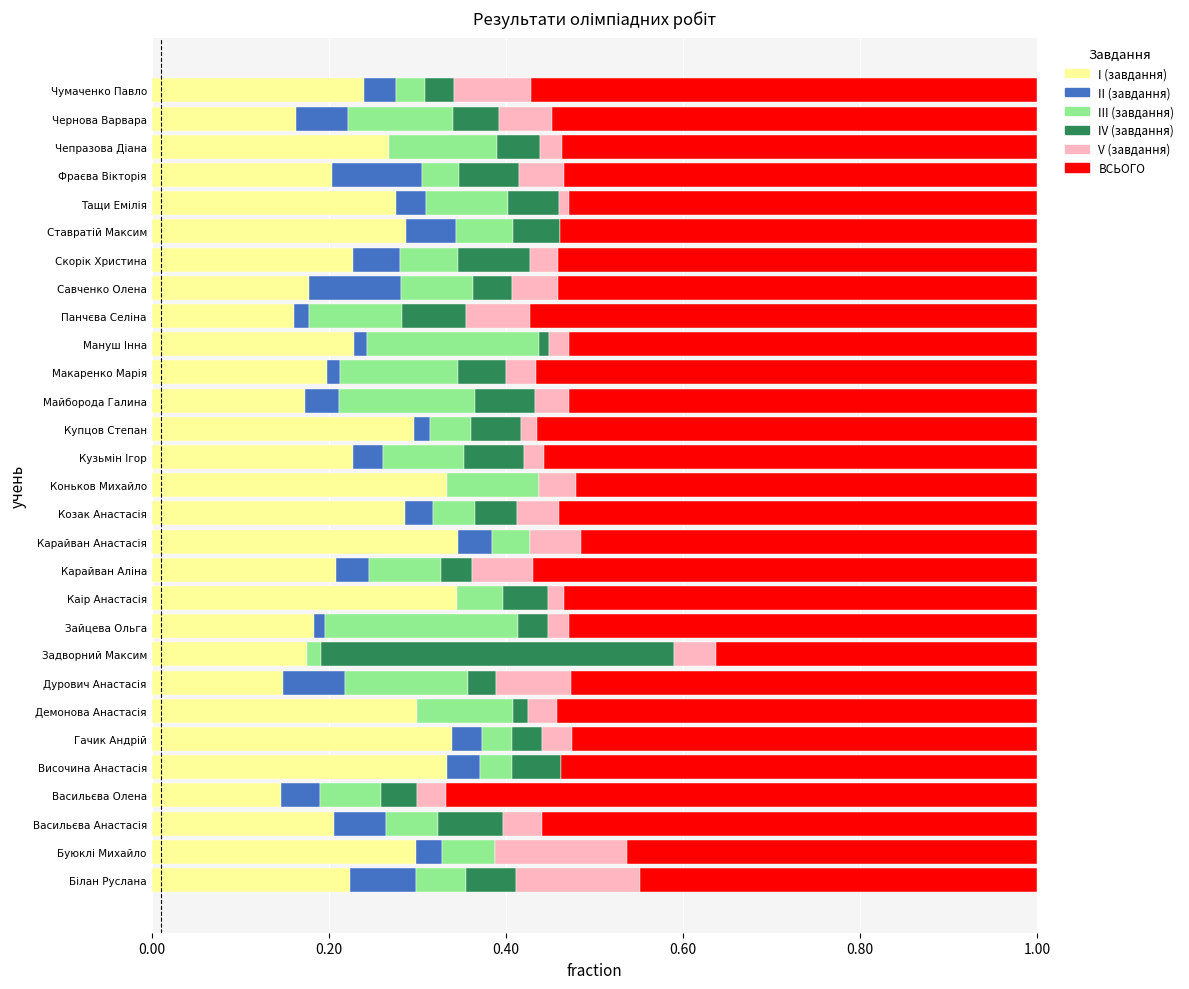

What is the total value across all series at Чумаченко Павло?

1.0